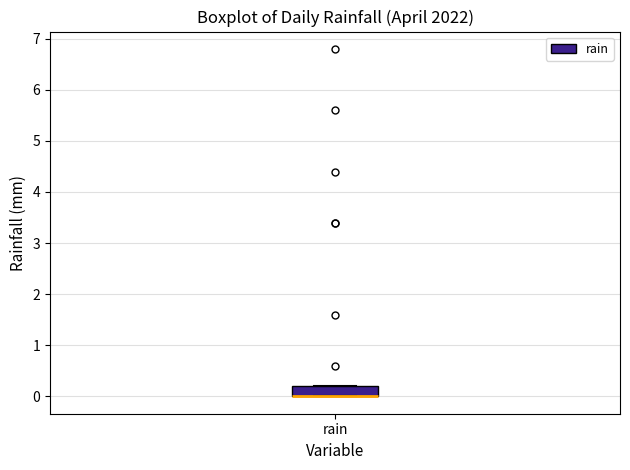

Transcribe this box plot: give where the median line is, the range the box spans, and where the two whiskers end, as read against the y-axis. The values are not printed on the chart, so give them approximately, as read against the axis.

median 0.0 (drawn on the box's lower edge), box 0.0 to 0.2, whiskers 0.0 to 0.2